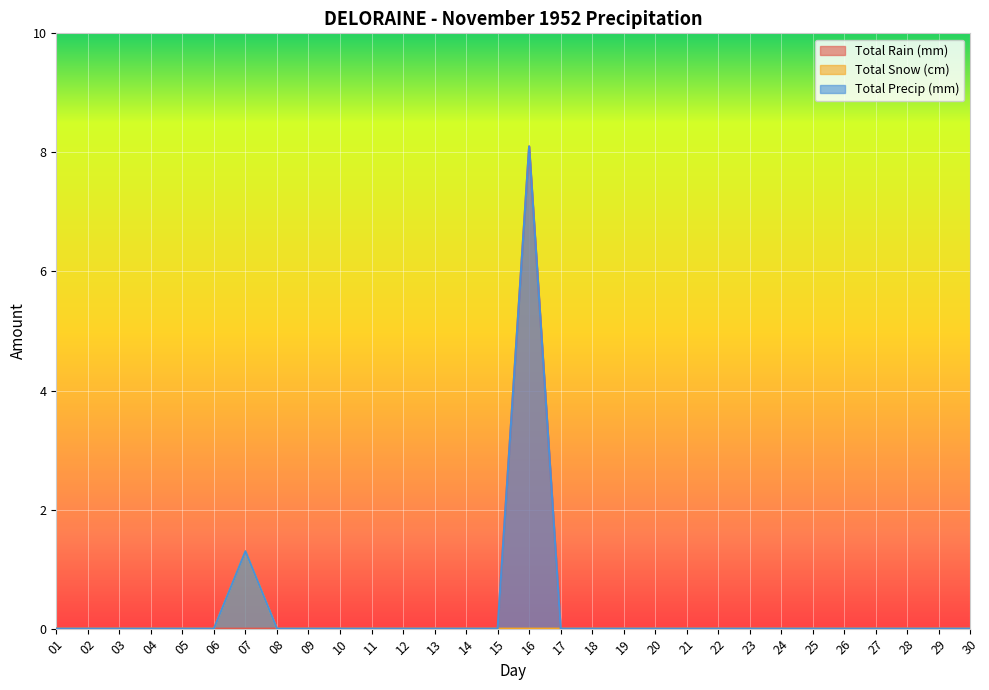

What are all the series names shown in the legend?

Total Rain (mm), Total Snow (cm), Total Precip (mm)